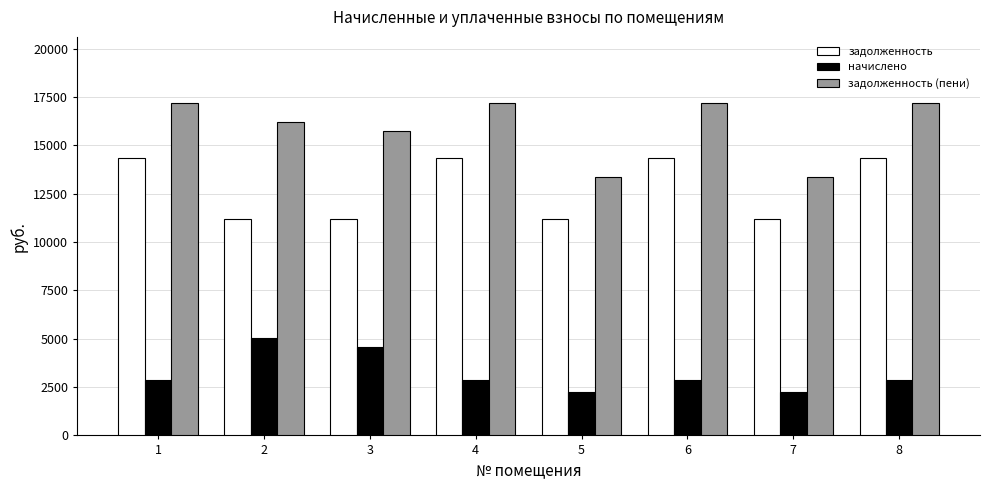

What is the sum of all начислено values?

25440.8